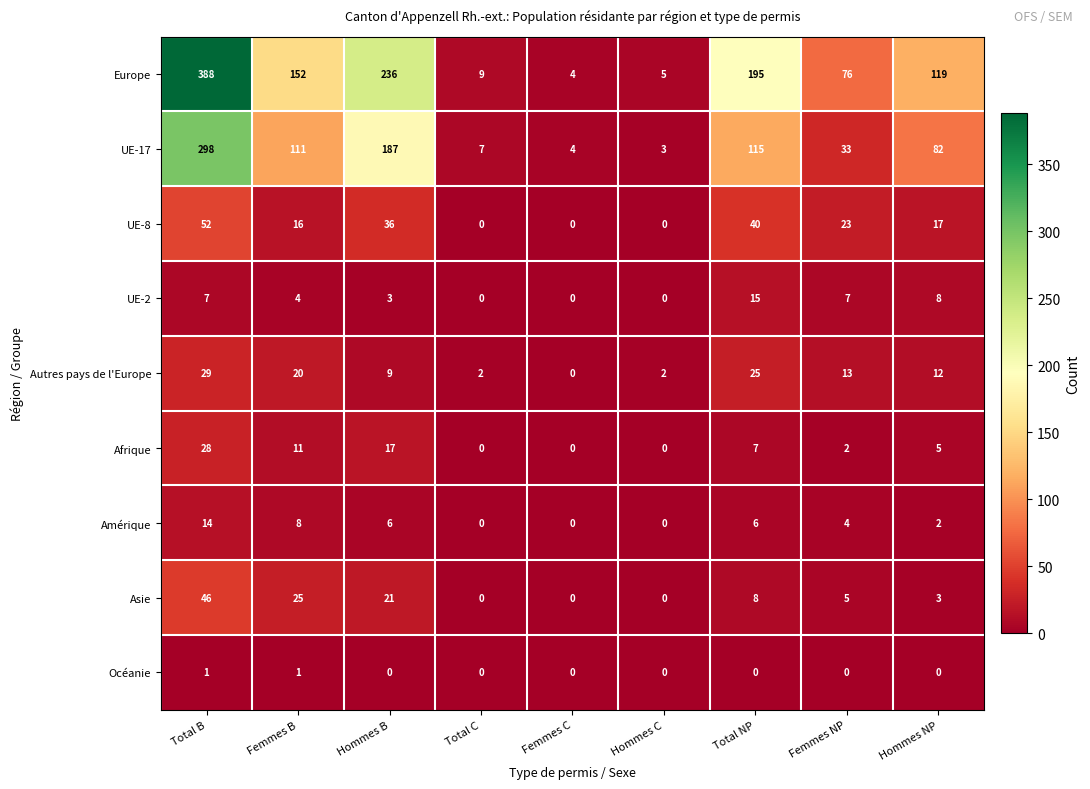

What is the difference between the highest and lowest values at Total C?

9